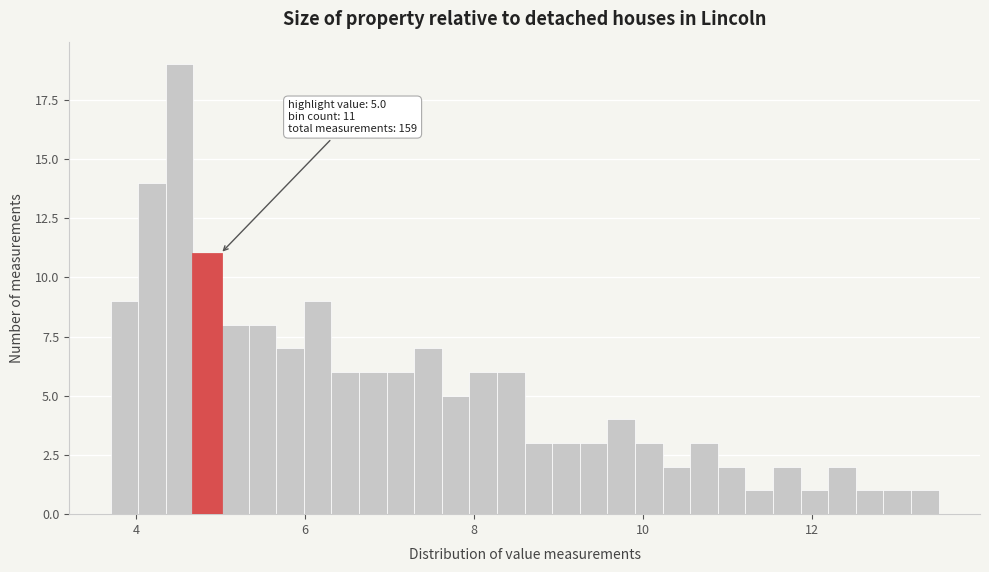

Read against the x-axis, roughly where is the centre of the tallest bar?

4.6